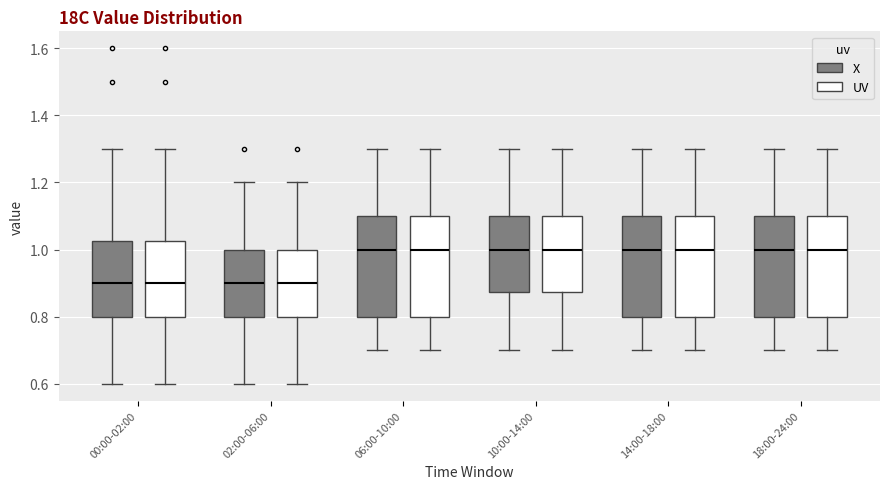

Reading left to right, transcribe this box plot: for each box, give where its median line is, the range the box spans, and where its two whiskers end, as read against the y-axis. The values are not printed on the chart, so give them approximately, as read against the axis.

00:00-02:00 (X): median 0.90, box 0.80 to 1.02, whiskers 0.60 to 1.30
00:00-02:00 (UV): median 0.90, box 0.80 to 1.02, whiskers 0.60 to 1.30
02:00-06:00 (X): median 0.90, box 0.80 to 1.00, whiskers 0.60 to 1.20
02:00-06:00 (UV): median 0.90, box 0.80 to 1.00, whiskers 0.60 to 1.20
06:00-10:00 (X): median 1.00, box 0.80 to 1.10, whiskers 0.70 to 1.30
06:00-10:00 (UV): median 1.00, box 0.80 to 1.10, whiskers 0.70 to 1.30
10:00-14:00 (X): median 1.00, box 0.88 to 1.10, whiskers 0.70 to 1.30
10:00-14:00 (UV): median 1.00, box 0.88 to 1.10, whiskers 0.70 to 1.30
14:00-18:00 (X): median 1.00, box 0.80 to 1.10, whiskers 0.70 to 1.30
14:00-18:00 (UV): median 1.00, box 0.80 to 1.10, whiskers 0.70 to 1.30
18:00-24:00 (X): median 1.00, box 0.80 to 1.10, whiskers 0.70 to 1.30
18:00-24:00 (UV): median 1.00, box 0.80 to 1.10, whiskers 0.70 to 1.30